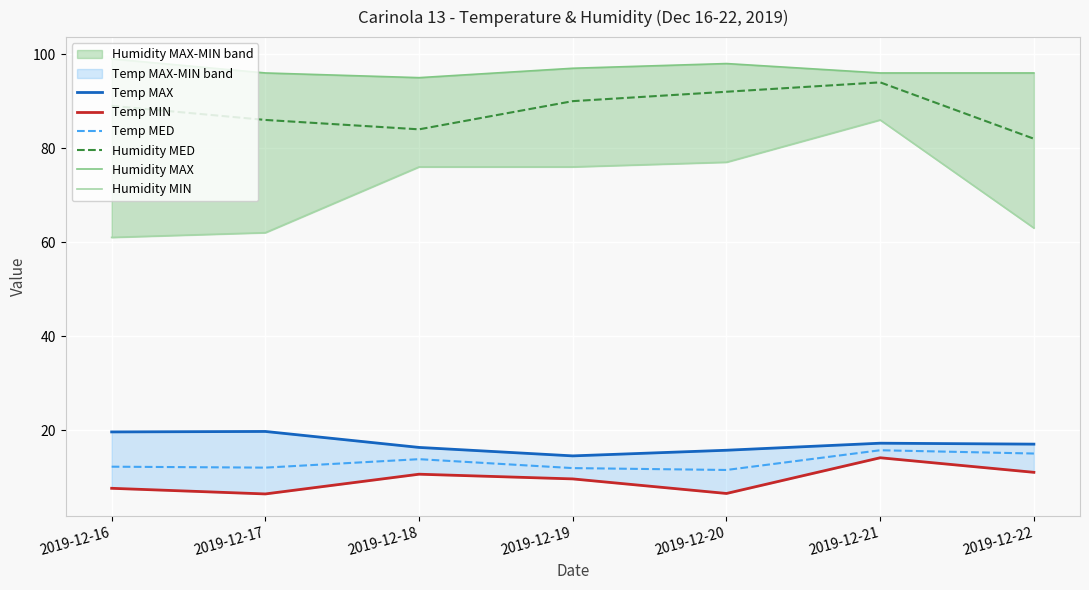

Reading left to right, list all the values displayed in this chart.

Temp MAX: 2019-12-16=19.6	2019-12-17=19.7	2019-12-18=16.3	2019-12-19=14.5	2019-12-20=15.7	2019-12-21=17.2	2019-12-22=17.0
Temp MIN: 2019-12-16=7.6	2019-12-17=6.4	2019-12-18=10.6	2019-12-19=9.6	2019-12-20=6.5	2019-12-21=14.1	2019-12-22=11.0
Temp MED: 2019-12-16=12.2	2019-12-17=12.0	2019-12-18=13.8	2019-12-19=11.9	2019-12-20=11.5	2019-12-21=15.7	2019-12-22=15.0
Humidity MED: 2019-12-16=89.0	2019-12-17=86.0	2019-12-18=84.0	2019-12-19=90.0	2019-12-20=92.0	2019-12-21=94.0	2019-12-22=82.0
Humidity MAX: 2019-12-16=99.0	2019-12-17=96.0	2019-12-18=95.0	2019-12-19=97.0	2019-12-20=98.0	2019-12-21=96.0	2019-12-22=96.0
Humidity MIN: 2019-12-16=61.0	2019-12-17=62.0	2019-12-18=76.0	2019-12-19=76.0	2019-12-20=77.0	2019-12-21=86.0	2019-12-22=63.0